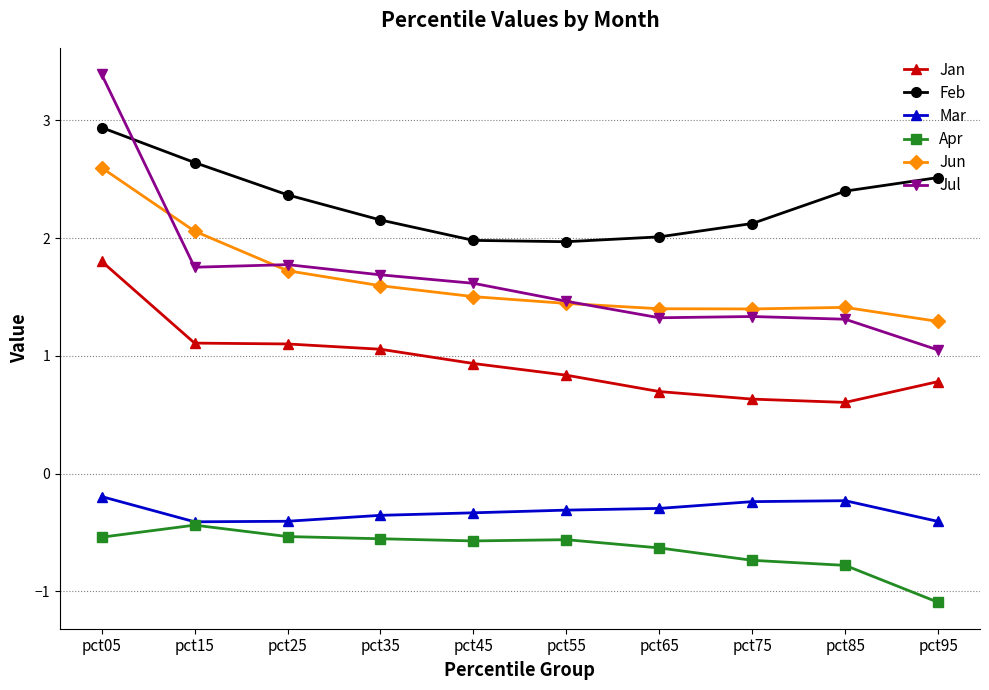

What is the value of the Jun point at the 3rd from the left?

1.7